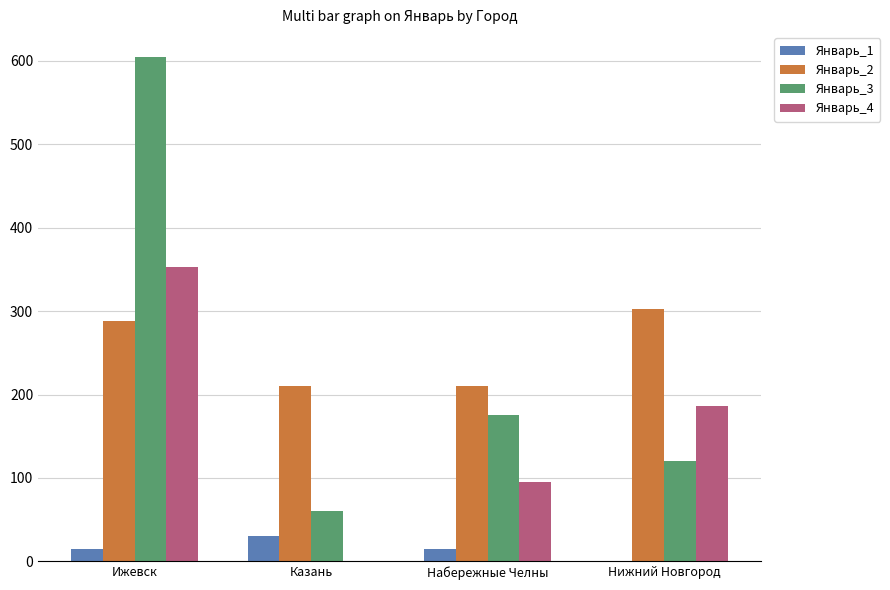

Which series changed the most between Казань and Набережные Челны?

Январь_3